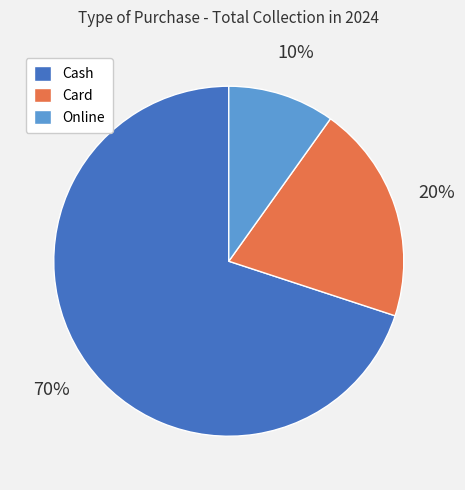

To the nearest percent, what is the difference between the largest and smallest slice percentages?

60%